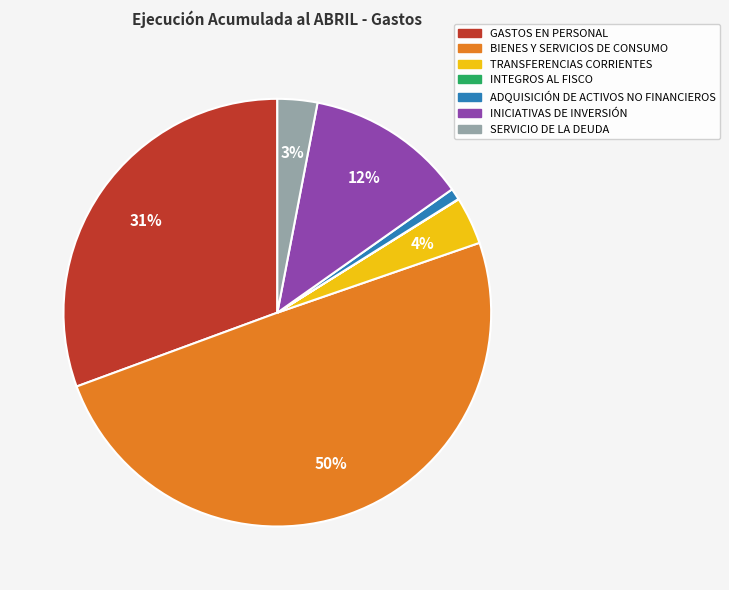

Do GASTOS EN PERSONAL and INICIATIVAS DE INVERSIÓN together represent more than half of the pie?

No